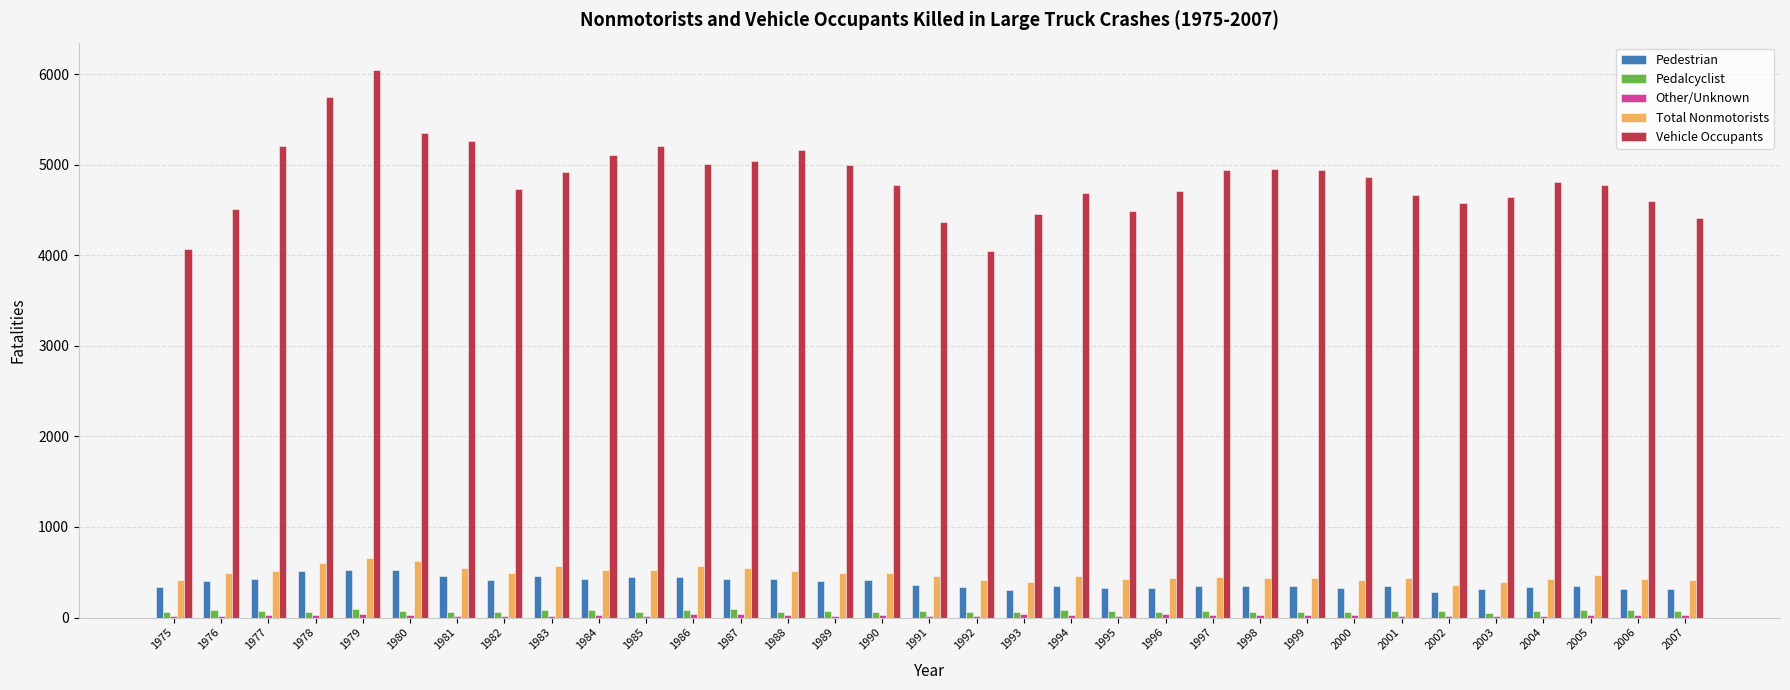

Are the bars horizontal?

No